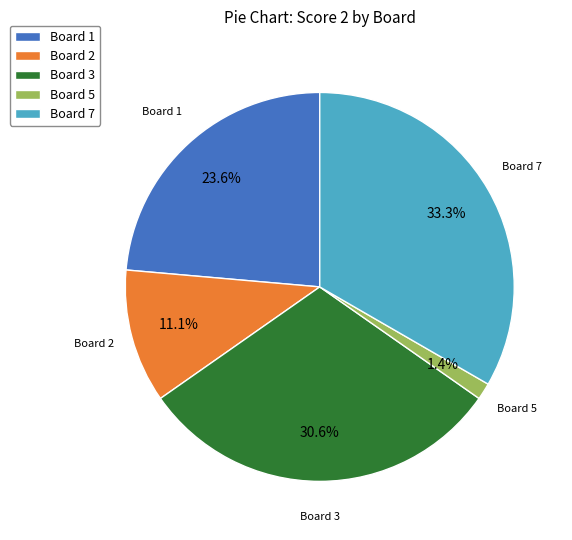

How much of the chart is everything except Board 7?

66.7%